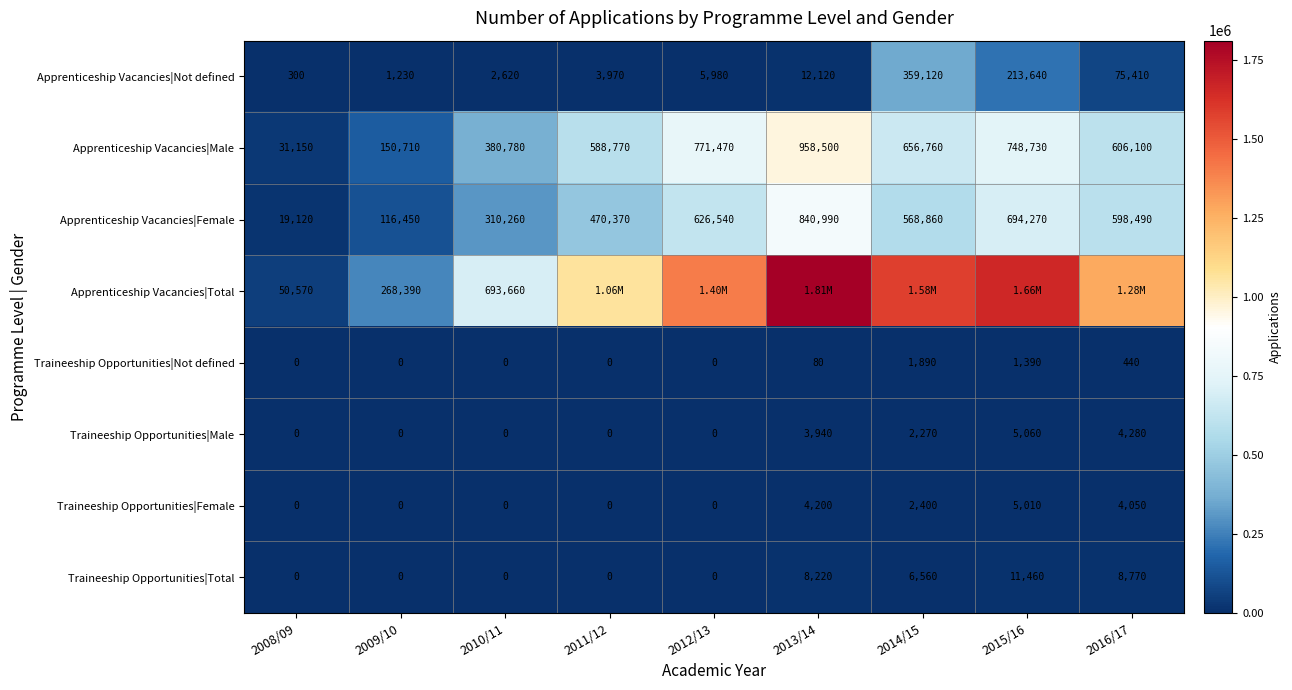

What is the highest value of the Traineeship Opportunities|Male series?

5060